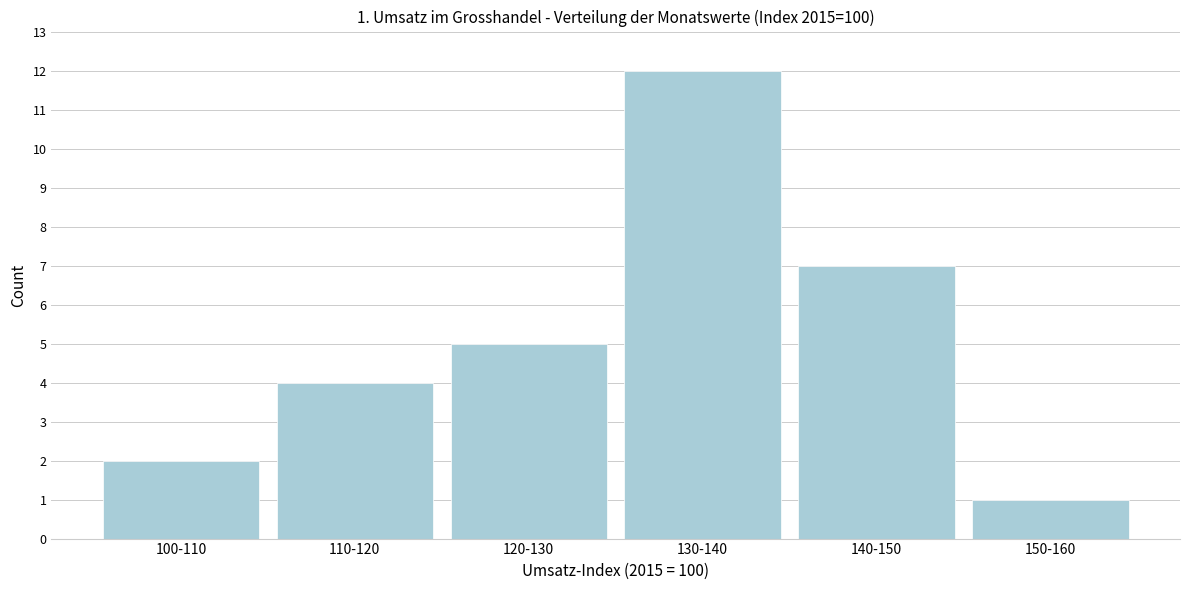

Reading left to right, extract all data points from this chart.

100-110=2	110-120=4	120-130=5	130-140=12	140-150=7	150-160=1